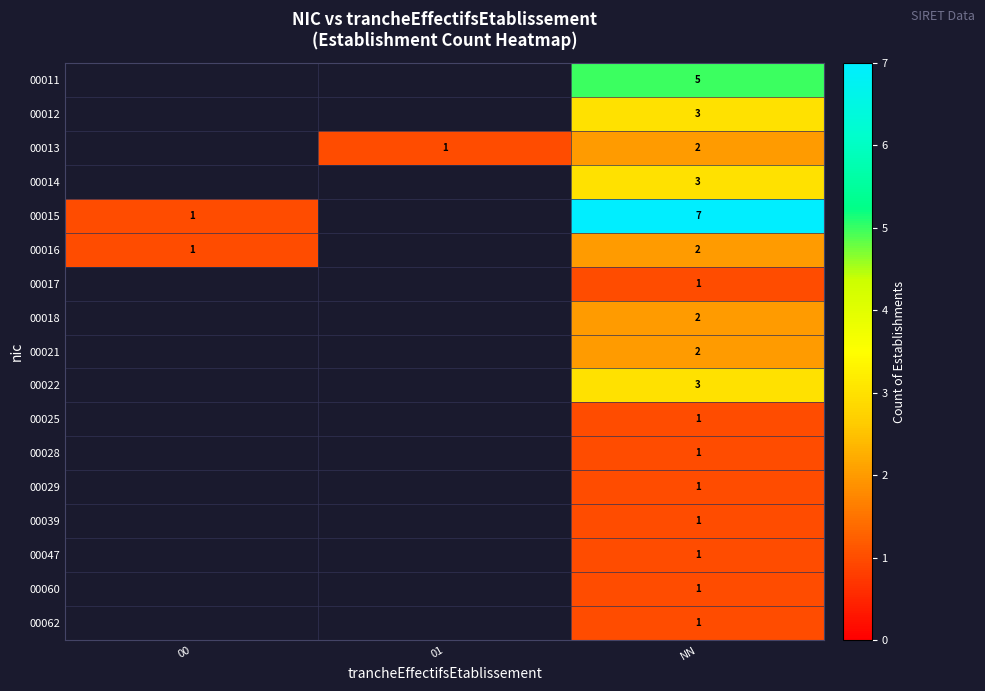

How many categories are shown in the chart?

3